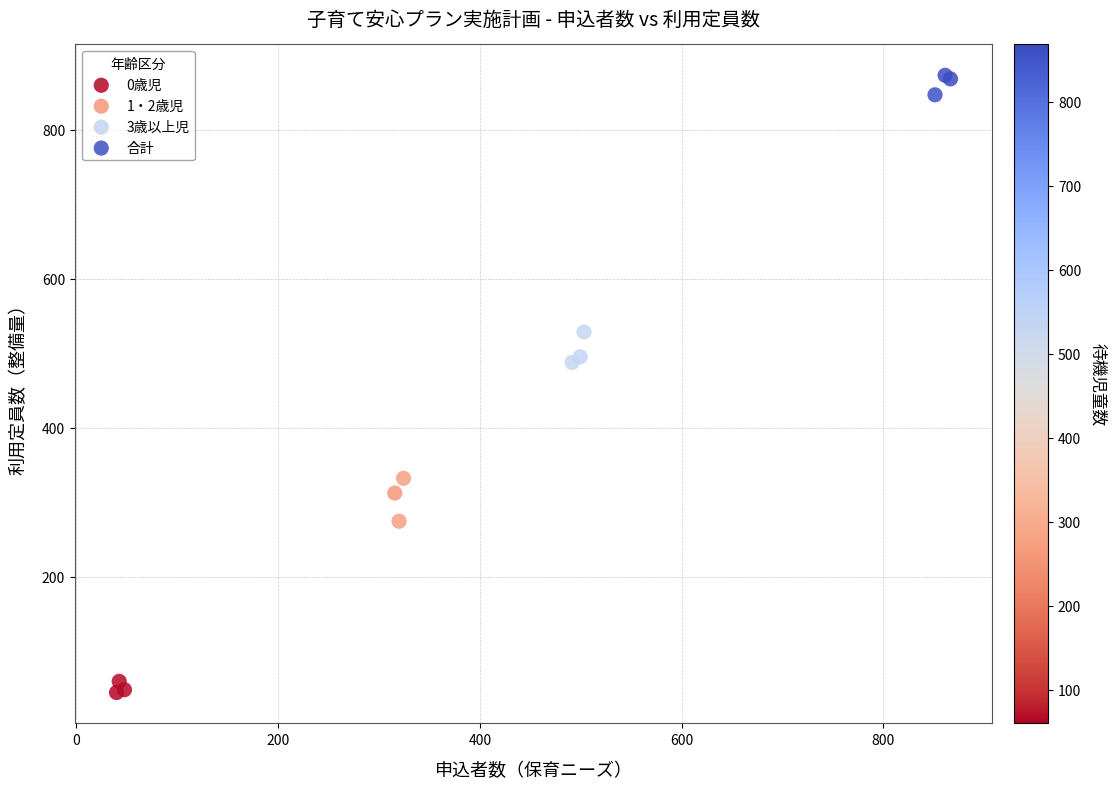

Which series contains the lowest Y value?

0歳児